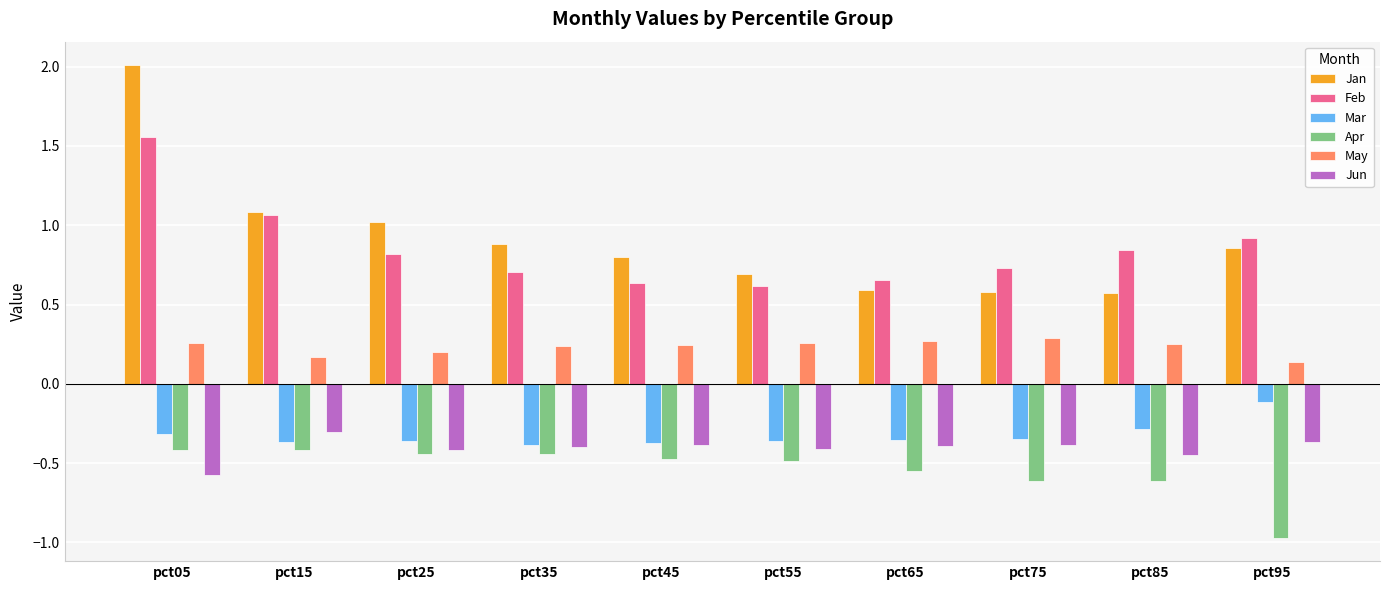

How many bars are there in each group?

6